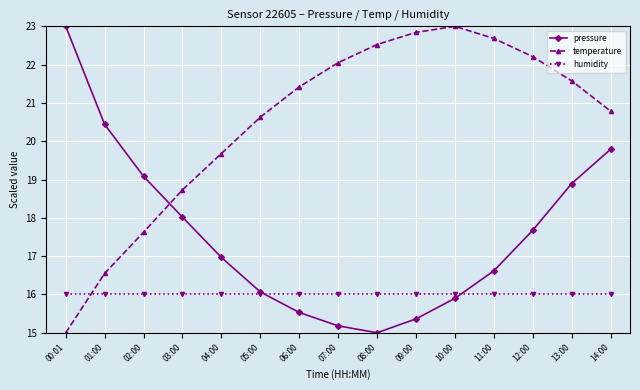

True or false: humidity has a value of 16.0 at 00:01.

True